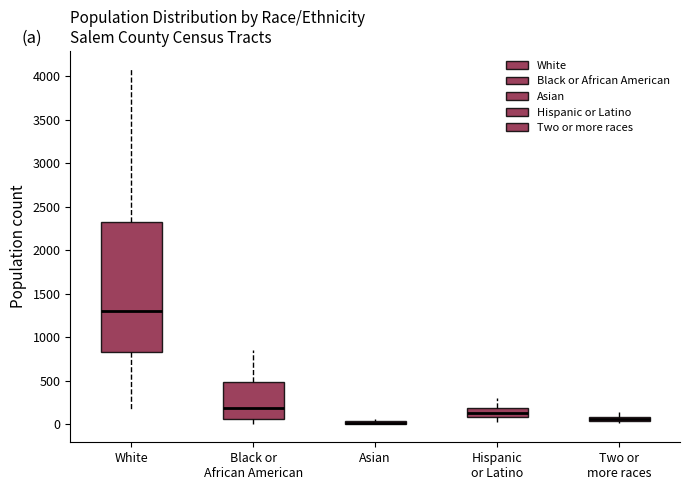

Where is the upper edge of the box for Two or more races on the y-axis? The values are not printed on the chart, so give them approximately, as read against the axis.

100